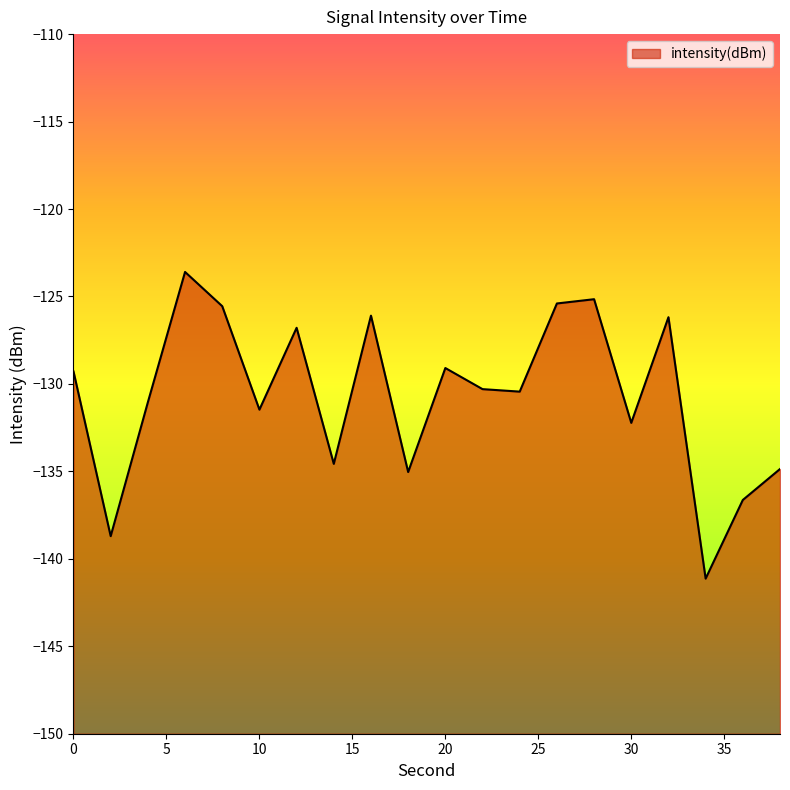

What is the difference between the second highest and second lowest values?

13.5